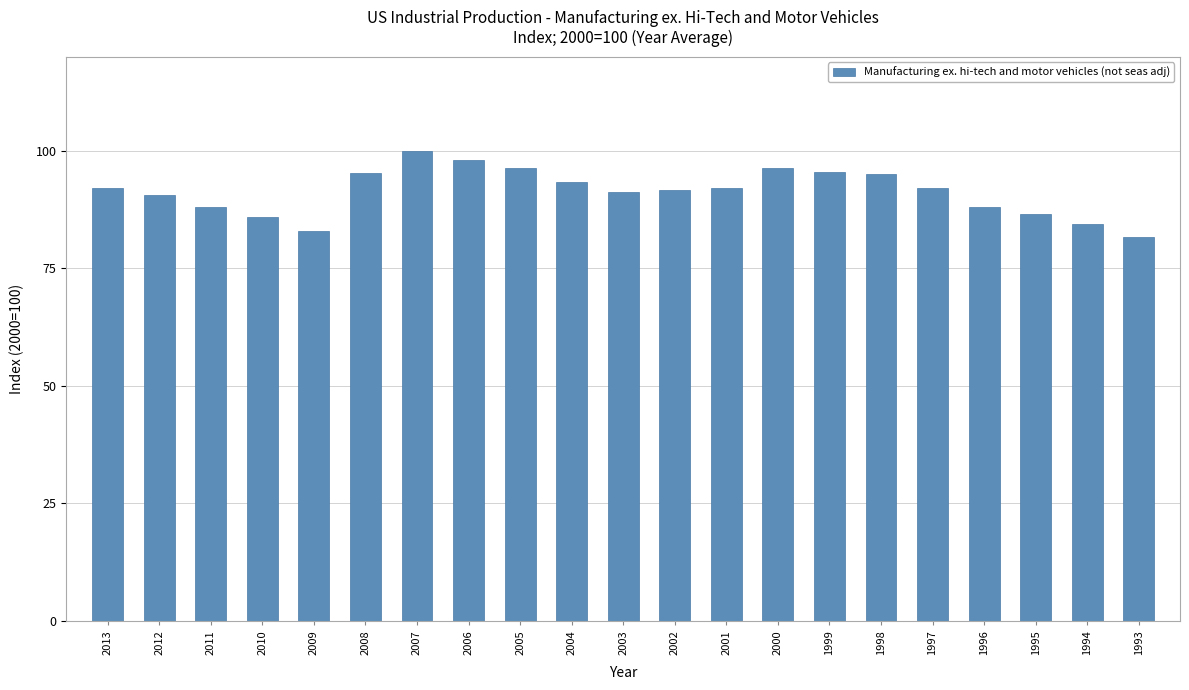

What is the approximate value at 2008?

95.3